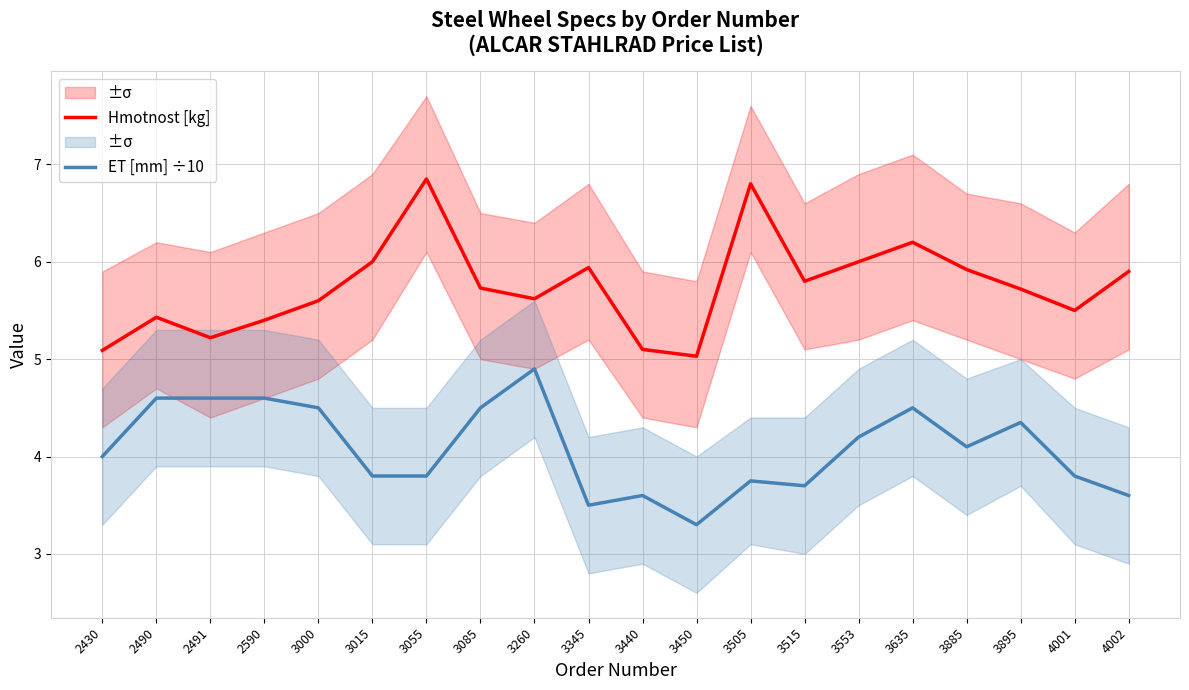

True or false: Hmotnost [kg] and ET [mm] ÷10 cross at least once.

False